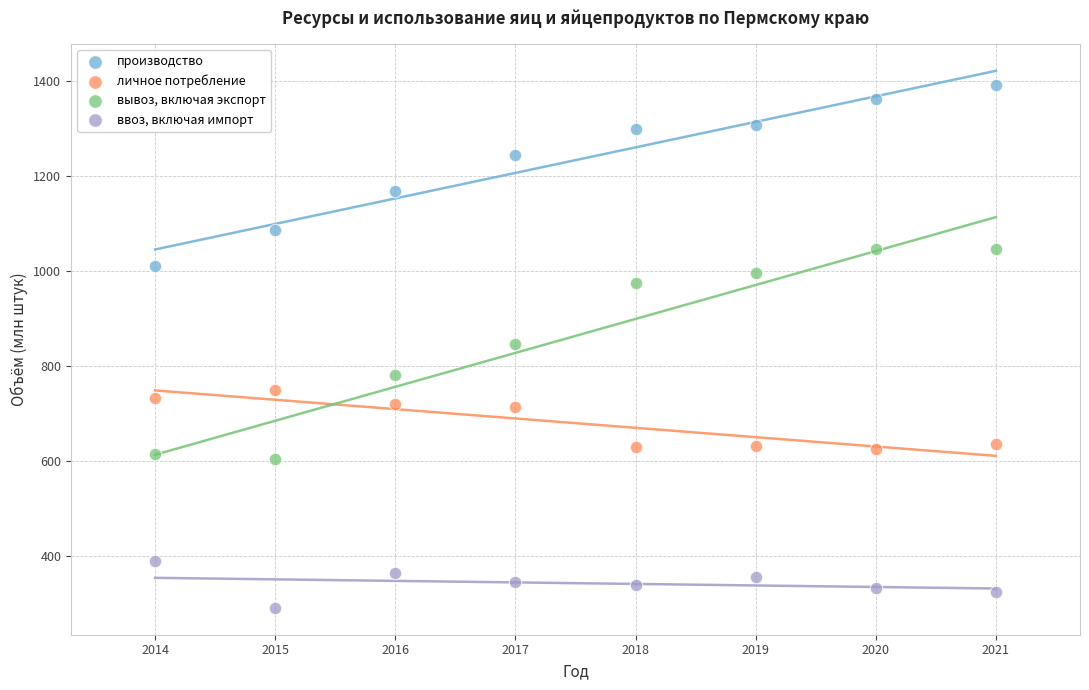

What are all the series names shown in the legend?

производство, личное потребление, вывоз, включая экспорт, ввоз, включая импорт